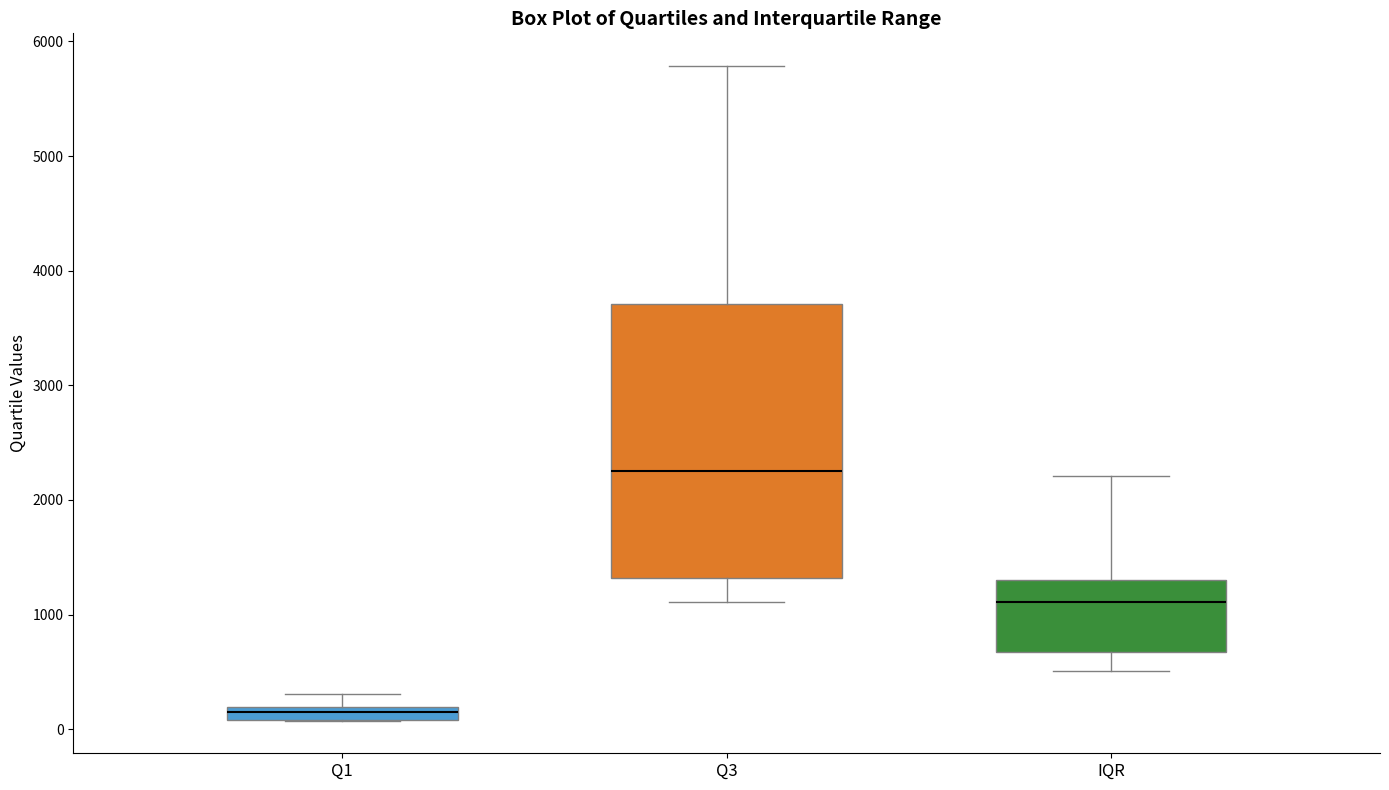

Comparing the boxes themselves (not the whiskers), which one is the tallest?

Q3